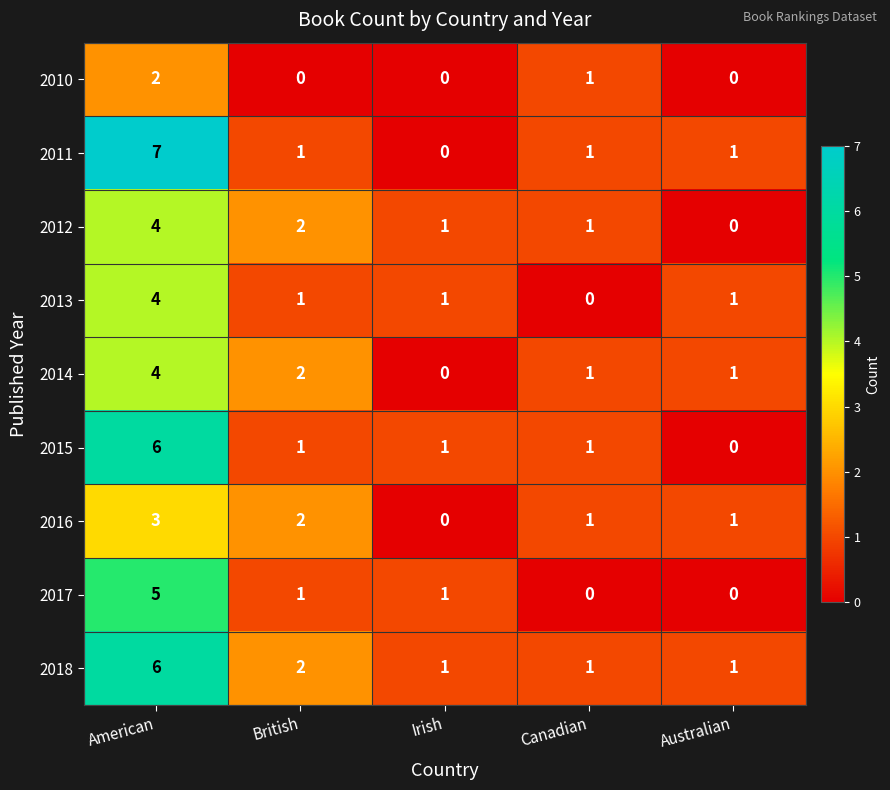

Which series has the widest spread of values?

2011